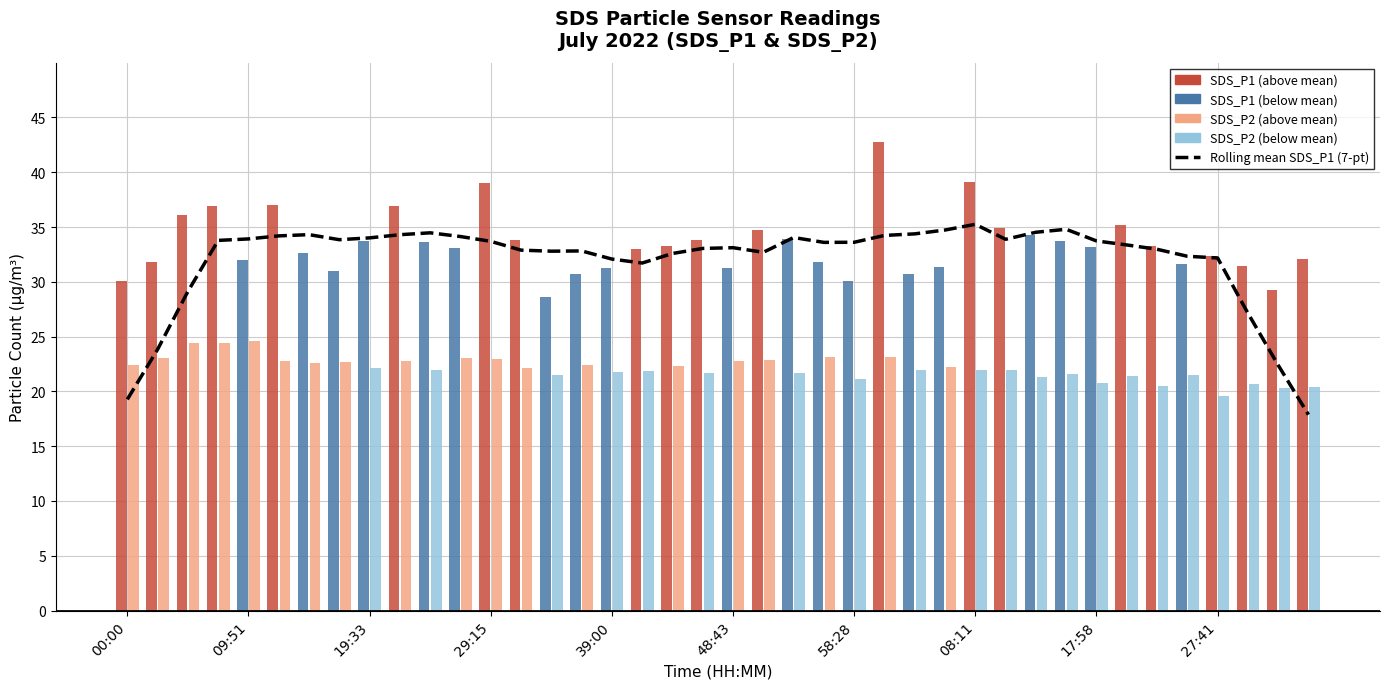

What is the minimum value for SDS_P1?

28.6